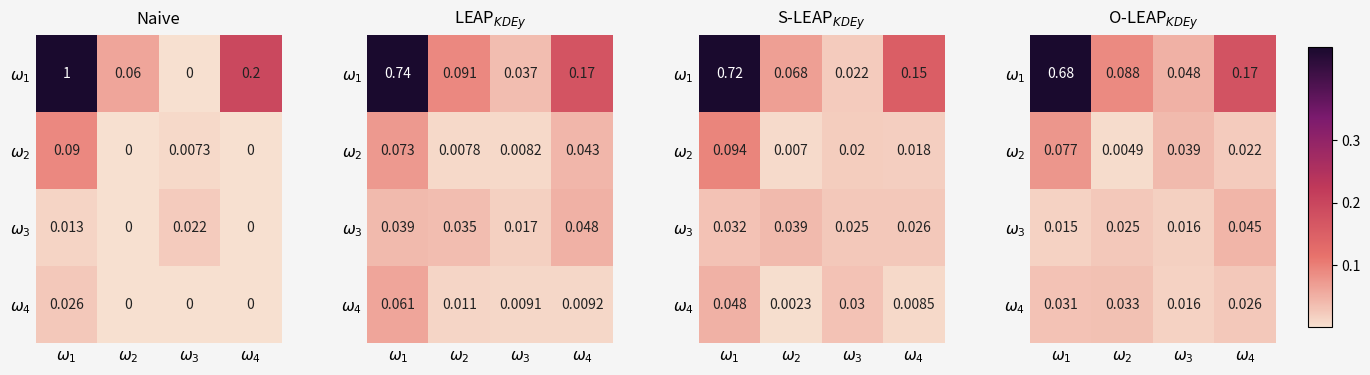

Which has a higher value, $\omega_3$ or $\omega_4$?

$\omega_4$